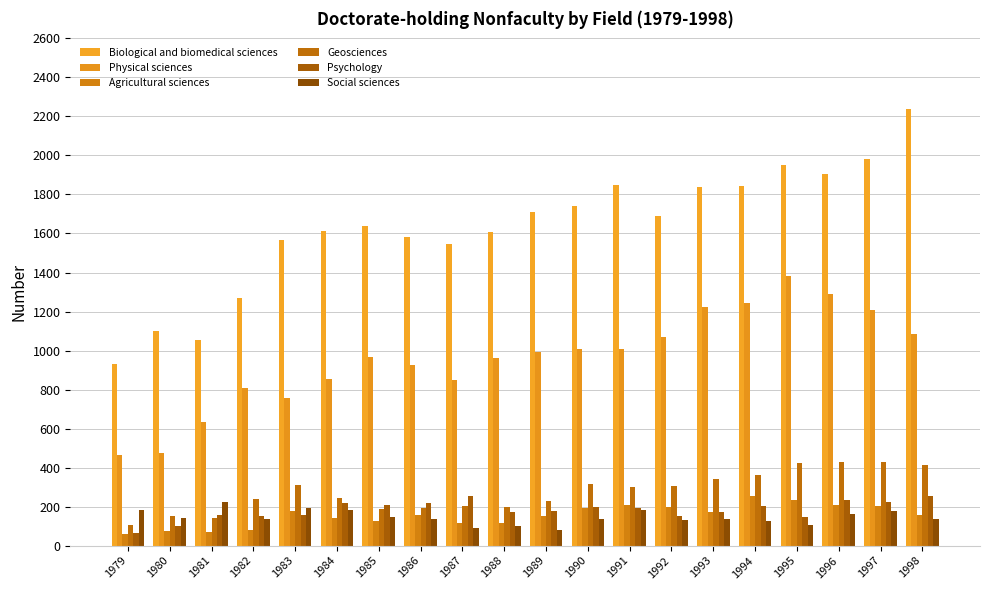

What is the value of the Geosciences bar at the 15th from the left?

340